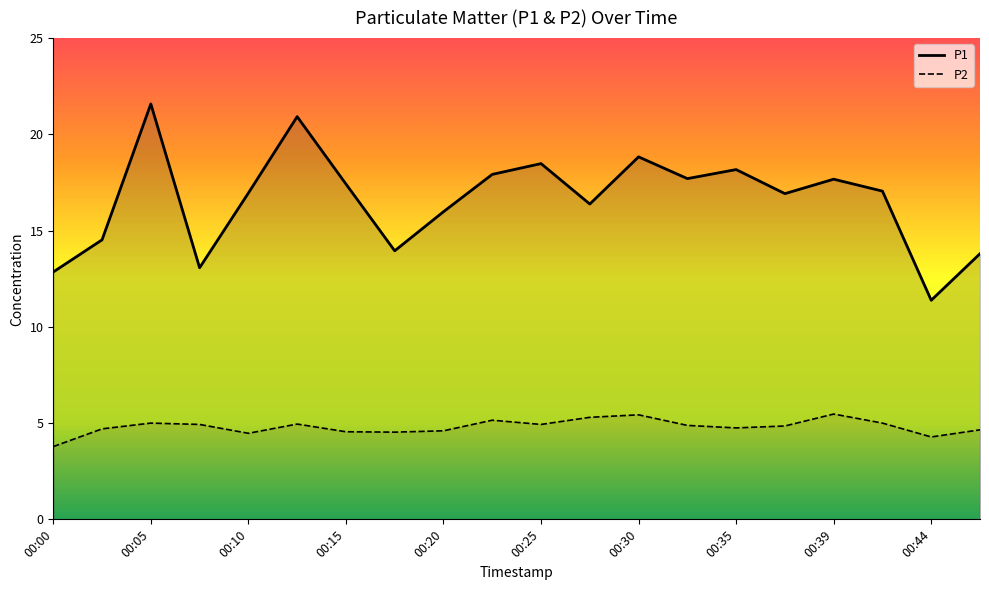

What is the value of the P1 point at the 4th from the left?

13.1